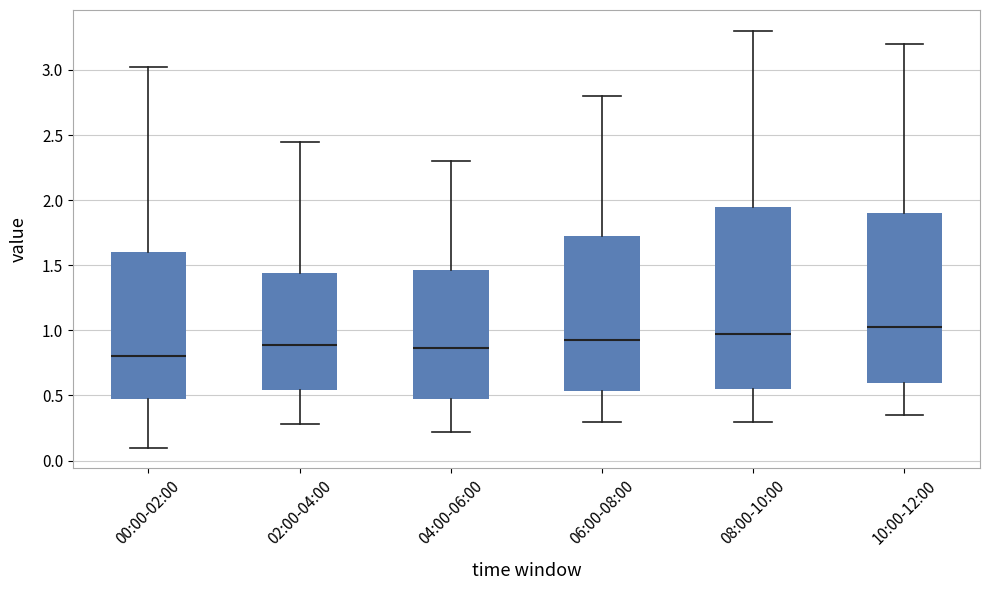

Reading left to right, read every box against the y-axis: the position of its median line, the range the box covers, and the ends of its whiskers. The values are not printed on the chart, so give them approximately, as read against the axis.

00:00-02:00: median 0.80, box 0.45 to 1.60, whiskers 0.10 to 3.00
02:00-04:00: median 0.90, box 0.55 to 1.45, whiskers 0.30 to 2.45
04:00-06:00: median 0.85, box 0.45 to 1.45, whiskers 0.20 to 2.30
06:00-08:00: median 0.95, box 0.55 to 1.75, whiskers 0.30 to 2.80
08:00-10:00: median 1.00, box 0.55 to 1.95, whiskers 0.30 to 3.30
10:00-12:00: median 1.05, box 0.60 to 1.90, whiskers 0.35 to 3.20